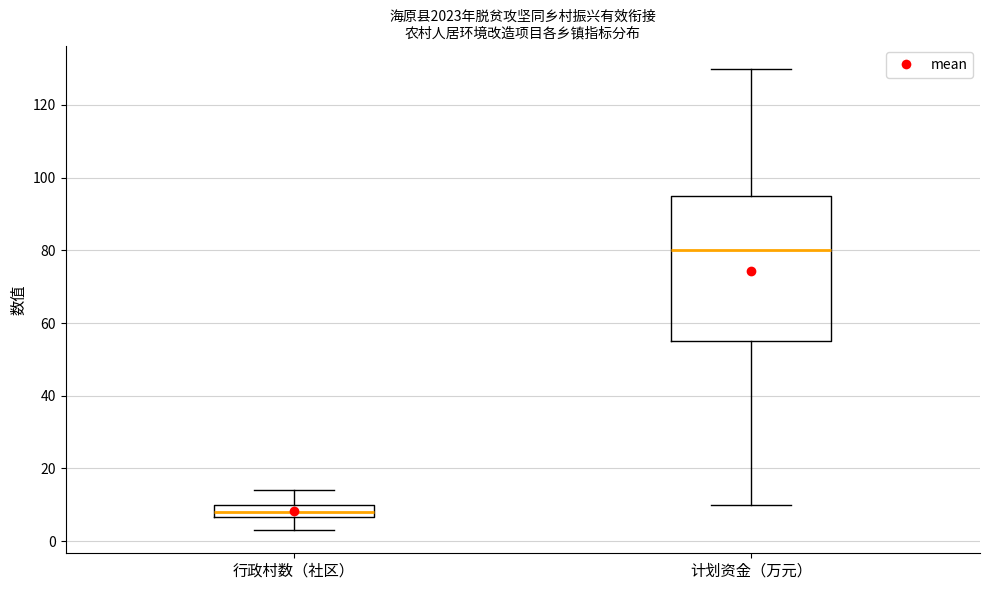

Which box's median line is the highest?

计划资金（万元）